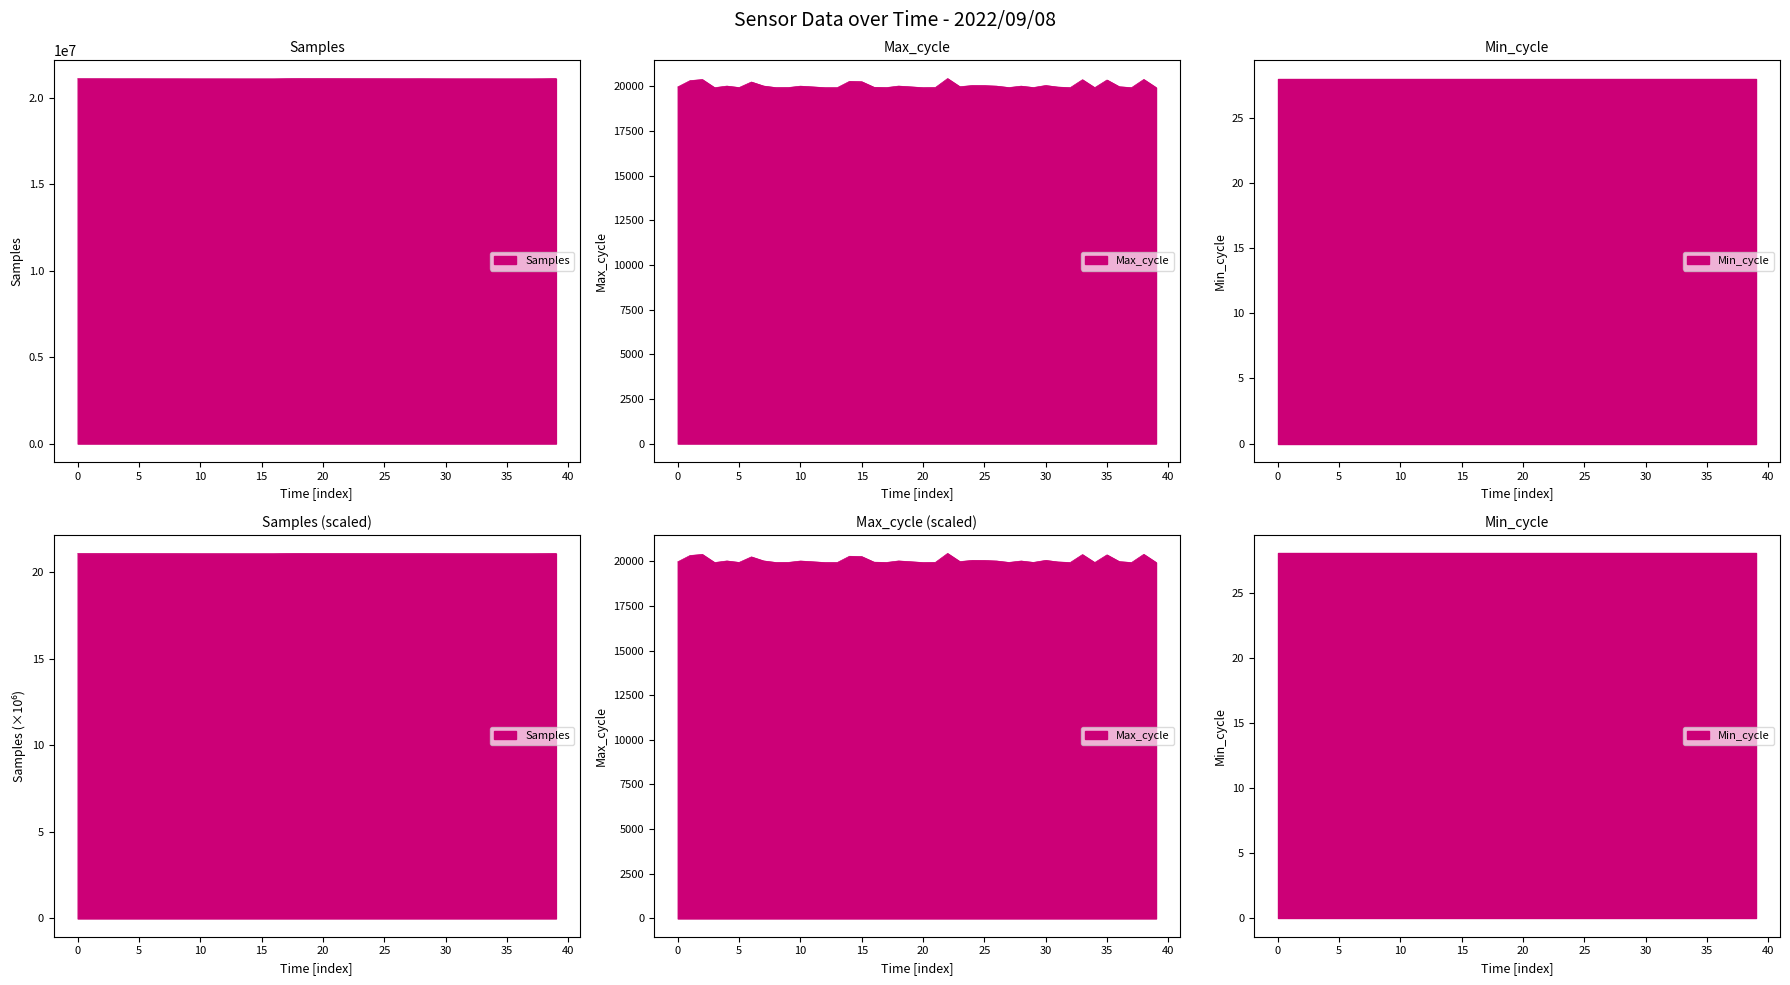

What is the approximate value of Max_cycle at 04:37, to the nearest 50?

19950